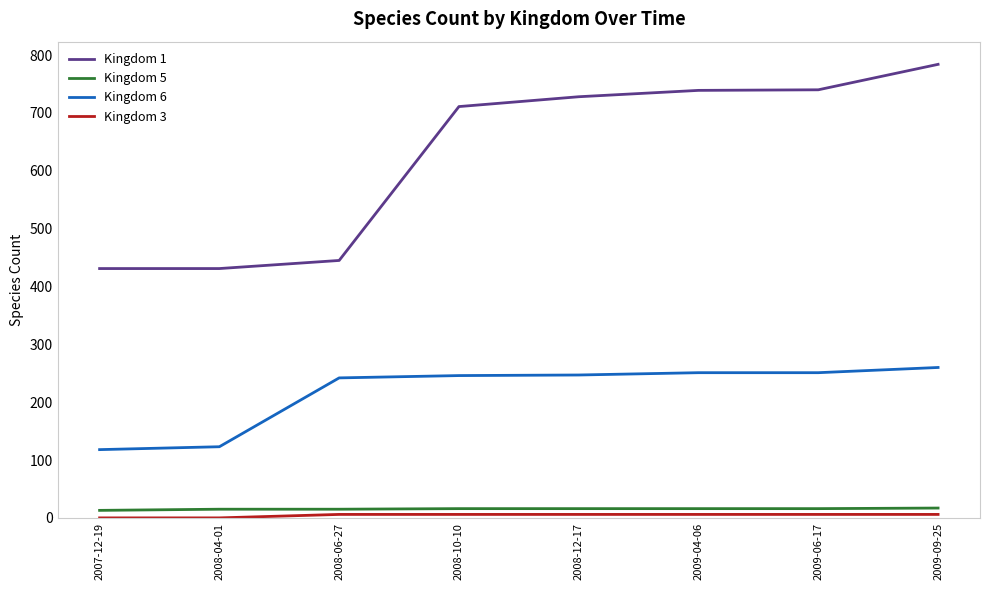

Which series has the largest range (max minus min)?

Kingdom 1